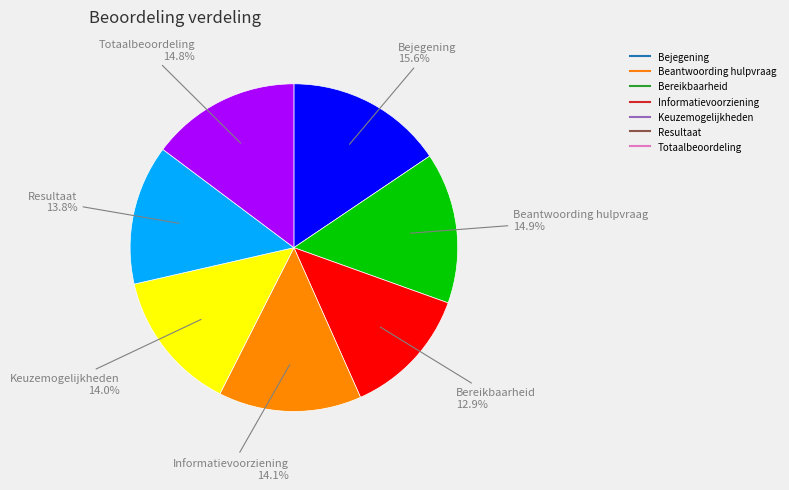

To the nearest percent, what is the difference between the largest and smallest slice percentages?

3%